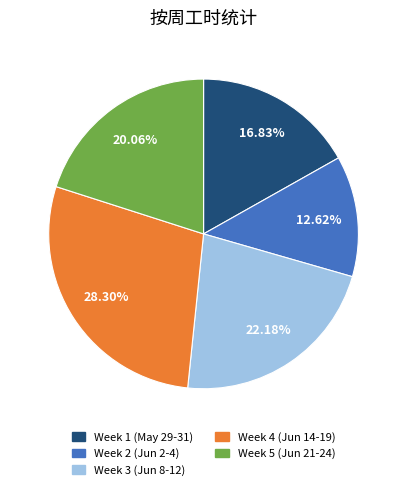

Is there a majority slice in this chart?

No